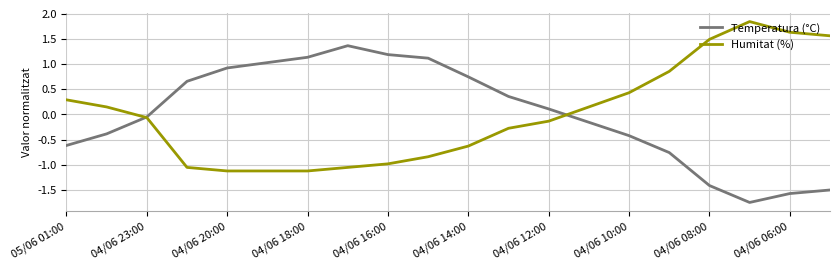

Rank the series by their maximum value, from lowest to highest.

Temperatura (°C), Humitat (%)